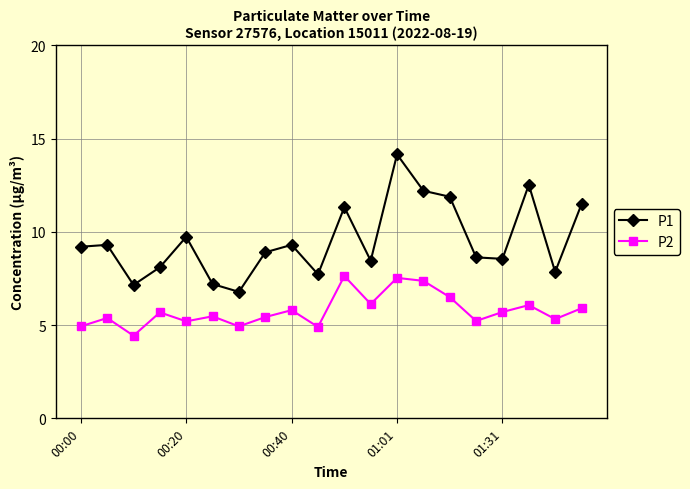

What is the smallest value displayed?

4.4